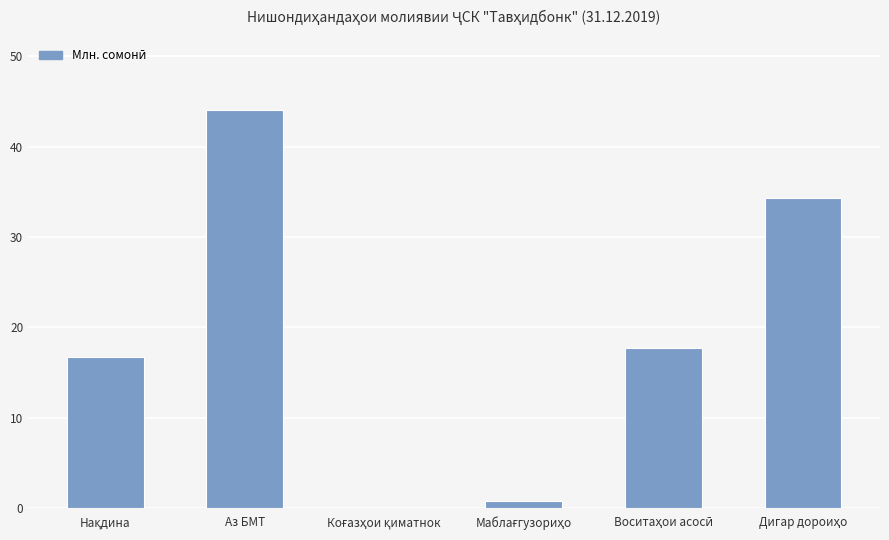

Which category has the highest value across all series?

Аз БМТ